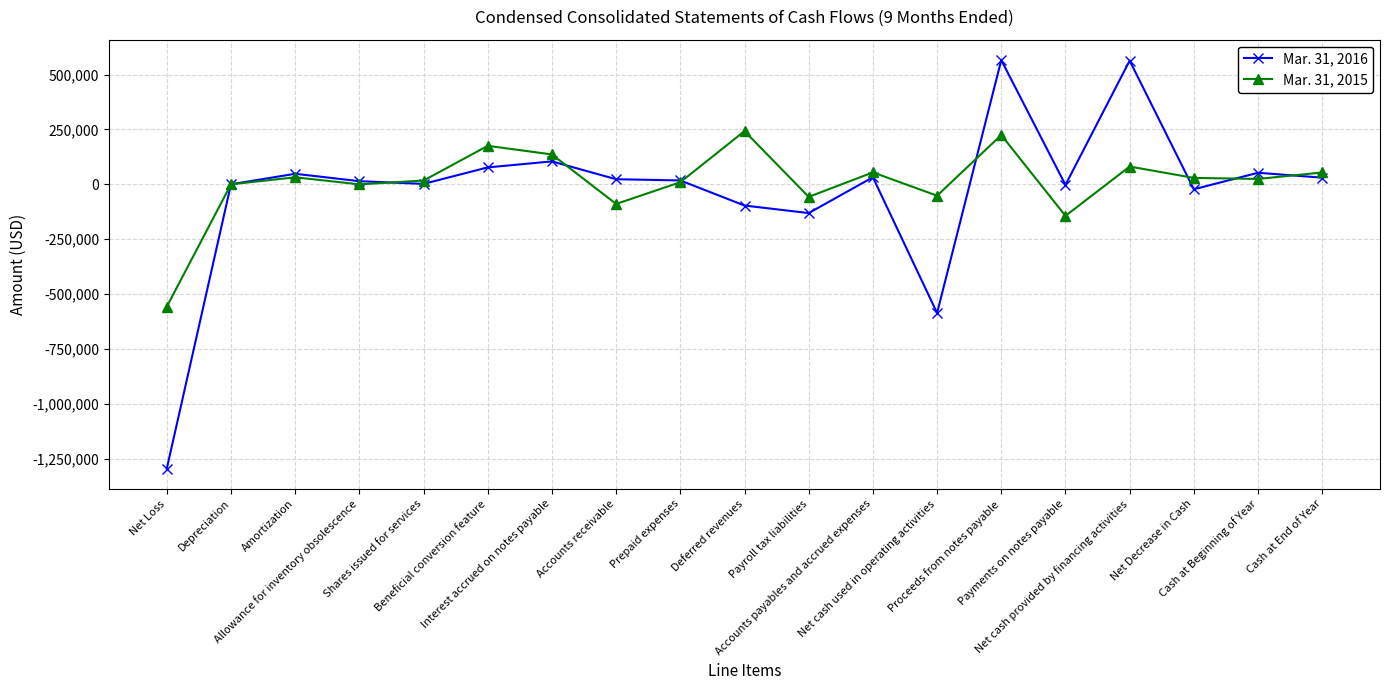

What is the average value of the Mar. 31, 2015 series?

9634